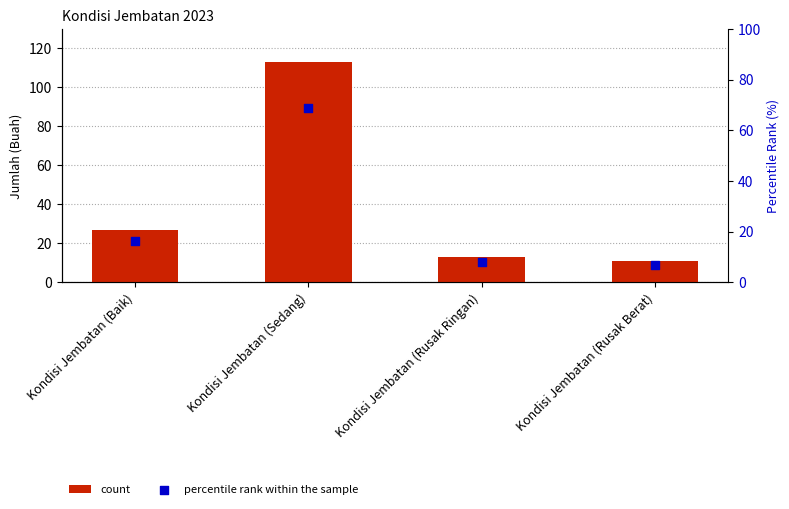

Which series has the widest spread of Y values?

count